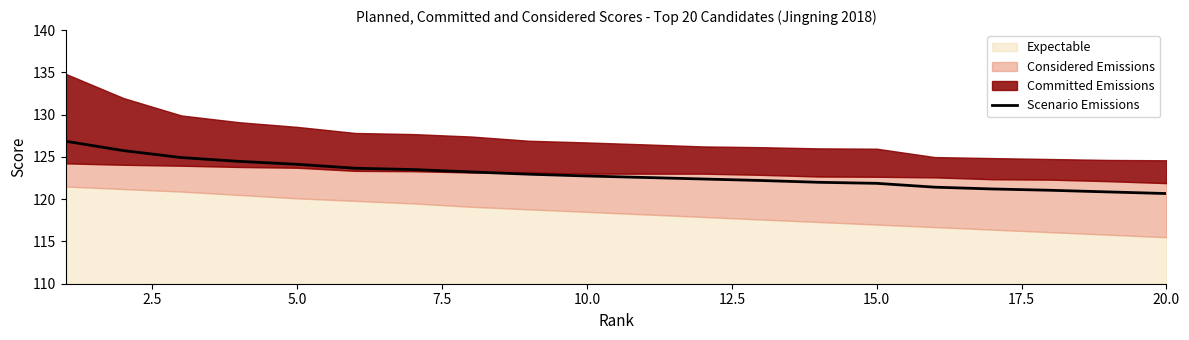

The value of Scenario Emissions at 10.0 is 42.6. True or false?

False